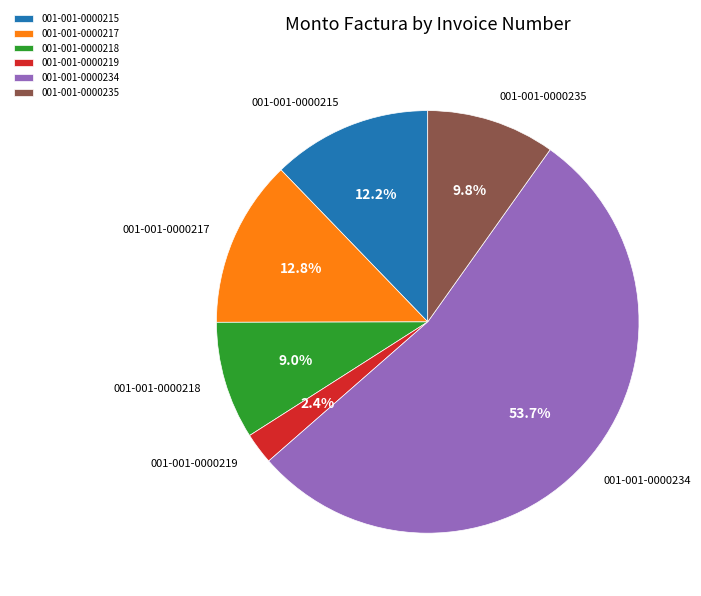

Does 001-001-0000219 represent more than half of the total?

No